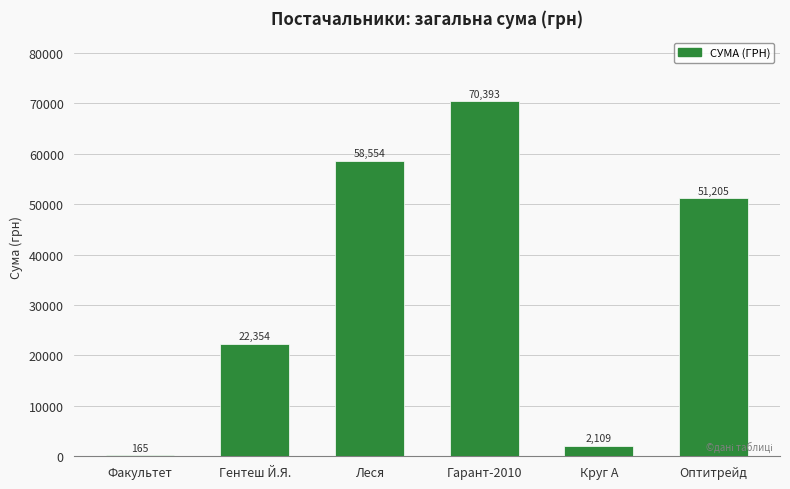

The value at Гарант-2010 is 25212.6. True or false?

False